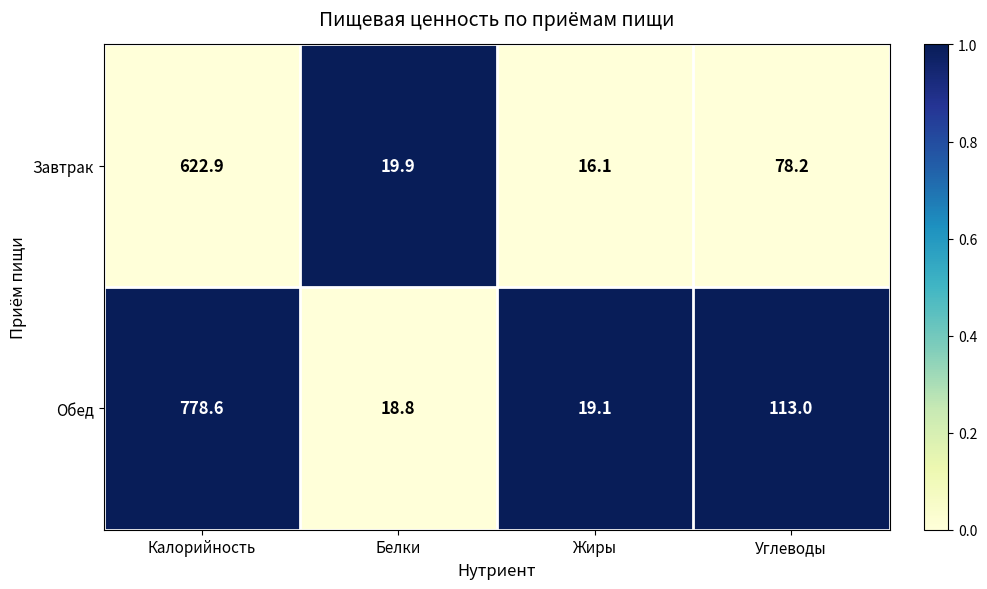

At Белки, list the series in order from smallest to largest.

Обед, Завтрак